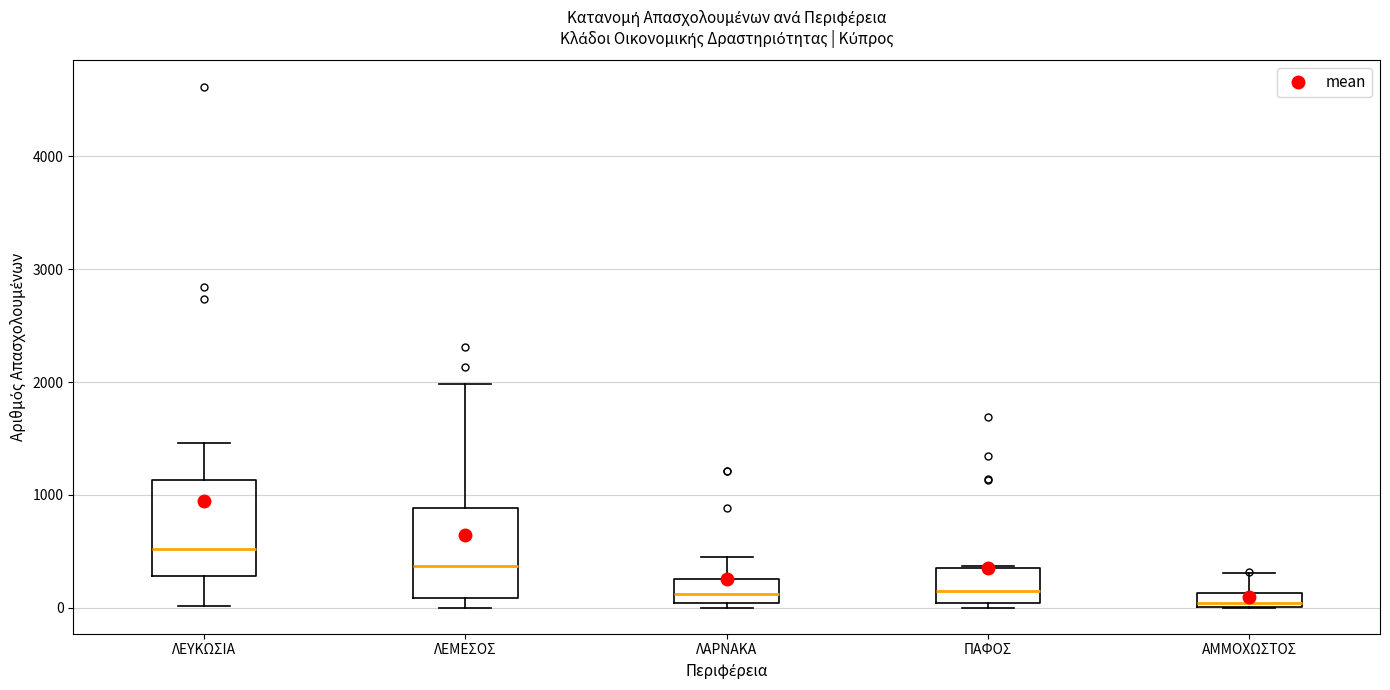

Where does the upper whisker of the box for ΛΕΥΚΩΣΙΑ end on the y-axis? The values are not printed on the chart, so give them approximately, as read against the axis.

1500